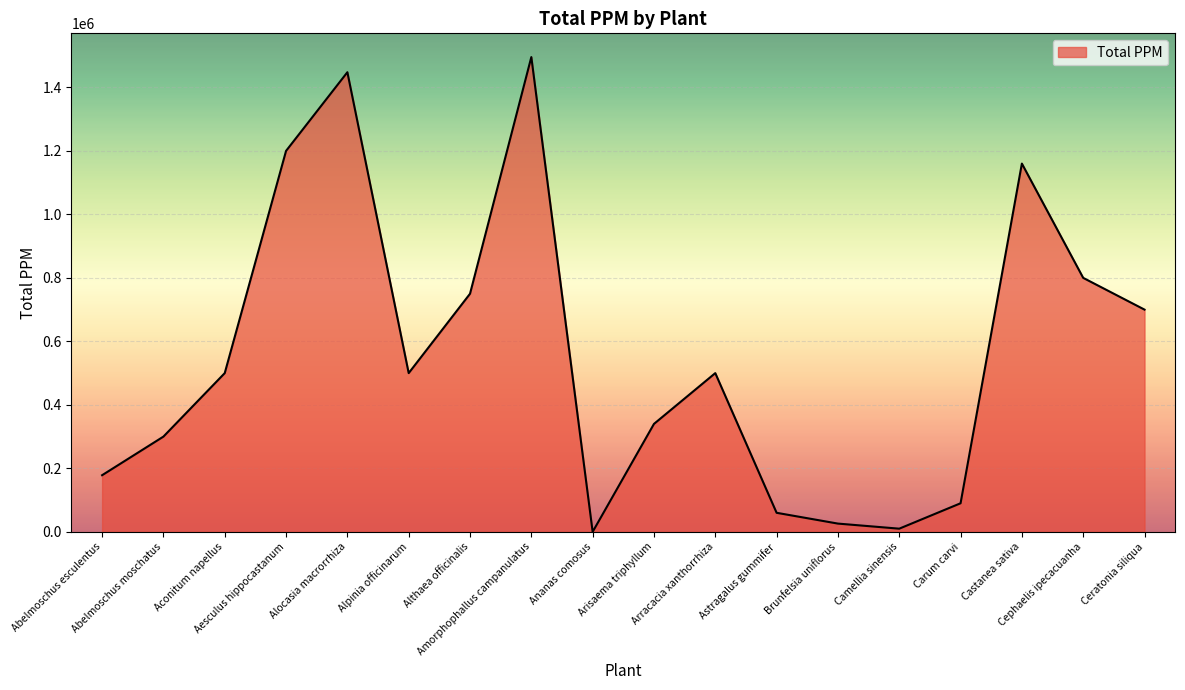

Reading left to right, list all the values displayed in this chart.

Abelmoschus esculentus=178400	Abelmoschus moschatus=300000	Aconitum napellus=500000	Aesculus hippocastanum=1200000	Alocasia macrorrhiza=1447800	Alpinia officinarum=500000	Althaea officinalis=750000	Amorphophallus campanulatus=1495494	Ananas comosus=38	Arisaema triphyllum=340000	Arracacia xanthorrhiza=500000	Astragalus gummifer=60000	Brunfelsia uniflorus=26000	Camellia sinensis=10000	Carum carvi=90000	Castanea sativa=1160000	Cephaelis ipecacuanha=800000	Ceratonia siliqua=700000